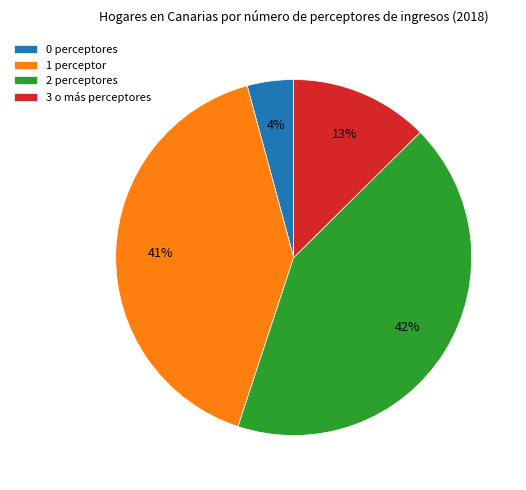

The 3 o más slice represents 13% of the pie. True or false?

True